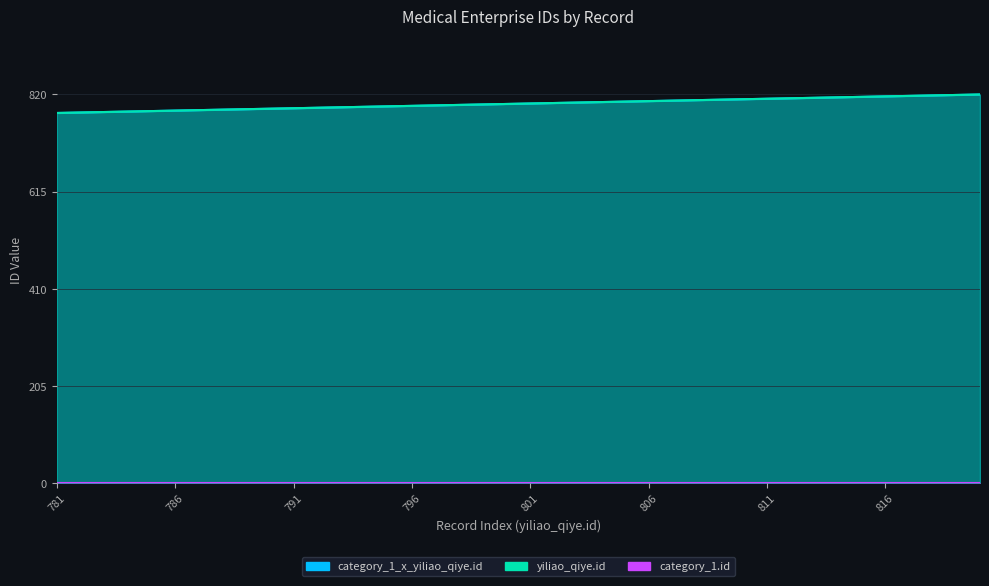

Read the category_1_x_yiliao_qiye.id value at 803.

803